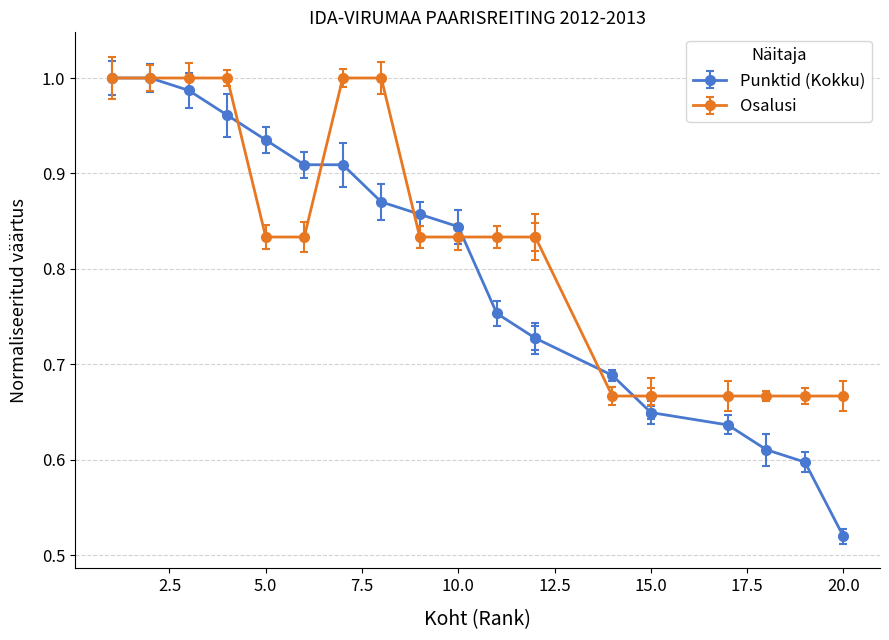

At 6, list the series in order from smallest to largest.

Osalusi, Punktid (Kokku)